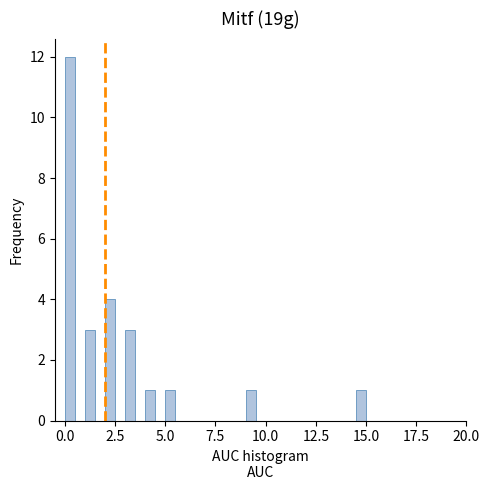

Around what value on the x-axis is the tallest bar? Give the approximate position of its centre, as read against the axis.

0.5